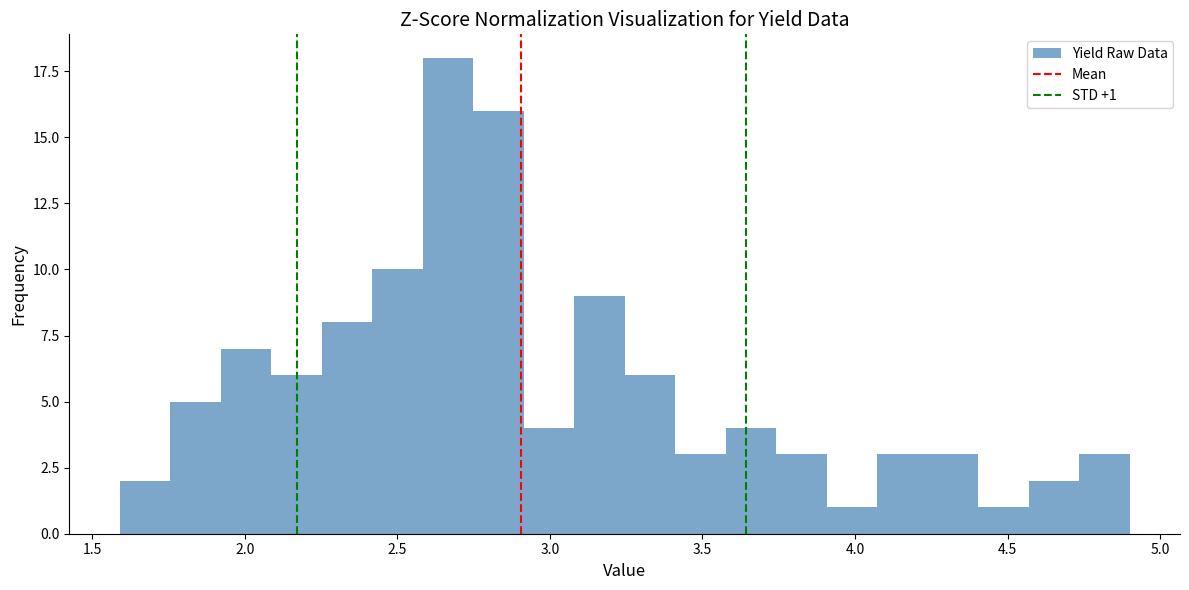

Around what value on the x-axis is the tallest bar? Give the approximate position of its centre, as read against the axis.

2.65